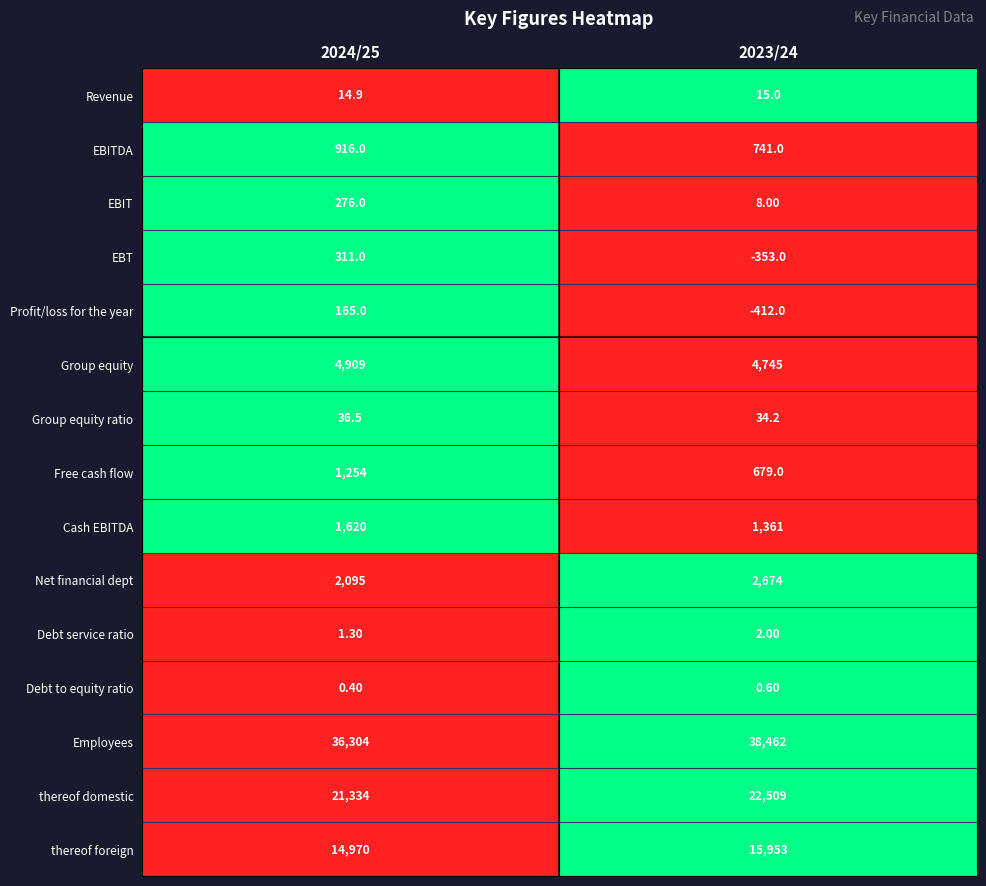

What is the maximum value shown in the chart?

38462.0